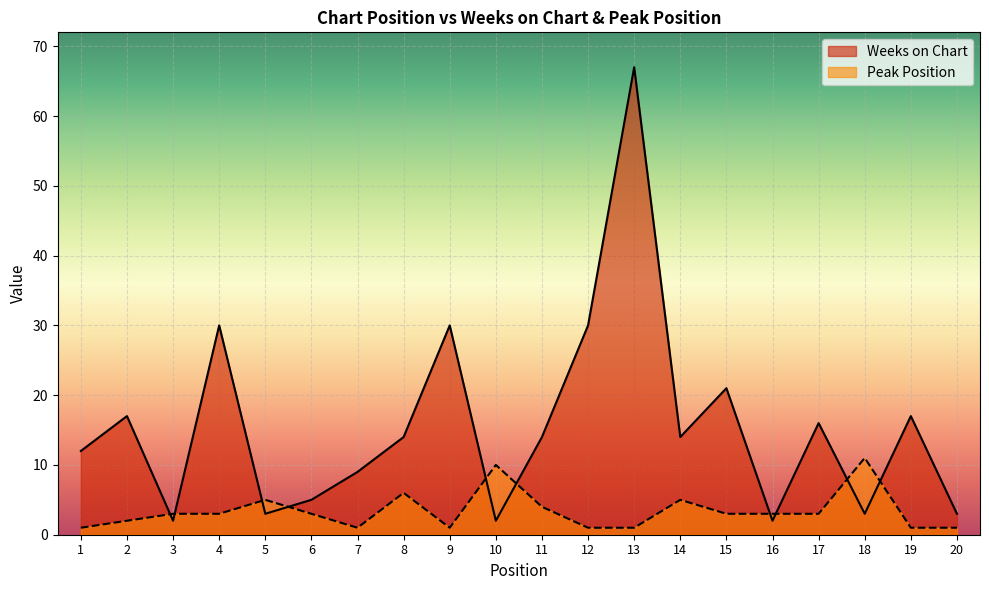

What is the sum of the Weeks on Chart values at 13 and 1?

79